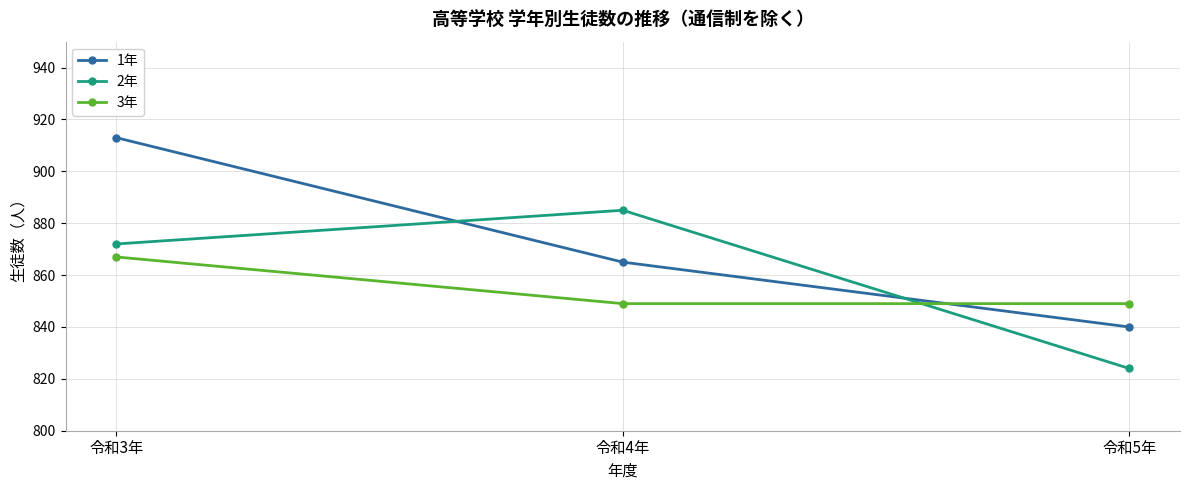

What is the value of the 1年 point at the 3rd from the left?

840